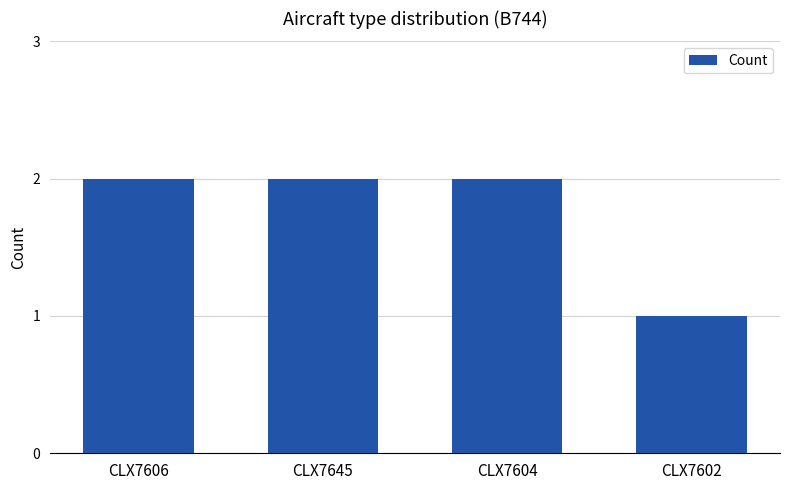

True or false: the data shows 3 at CLX7645.

False